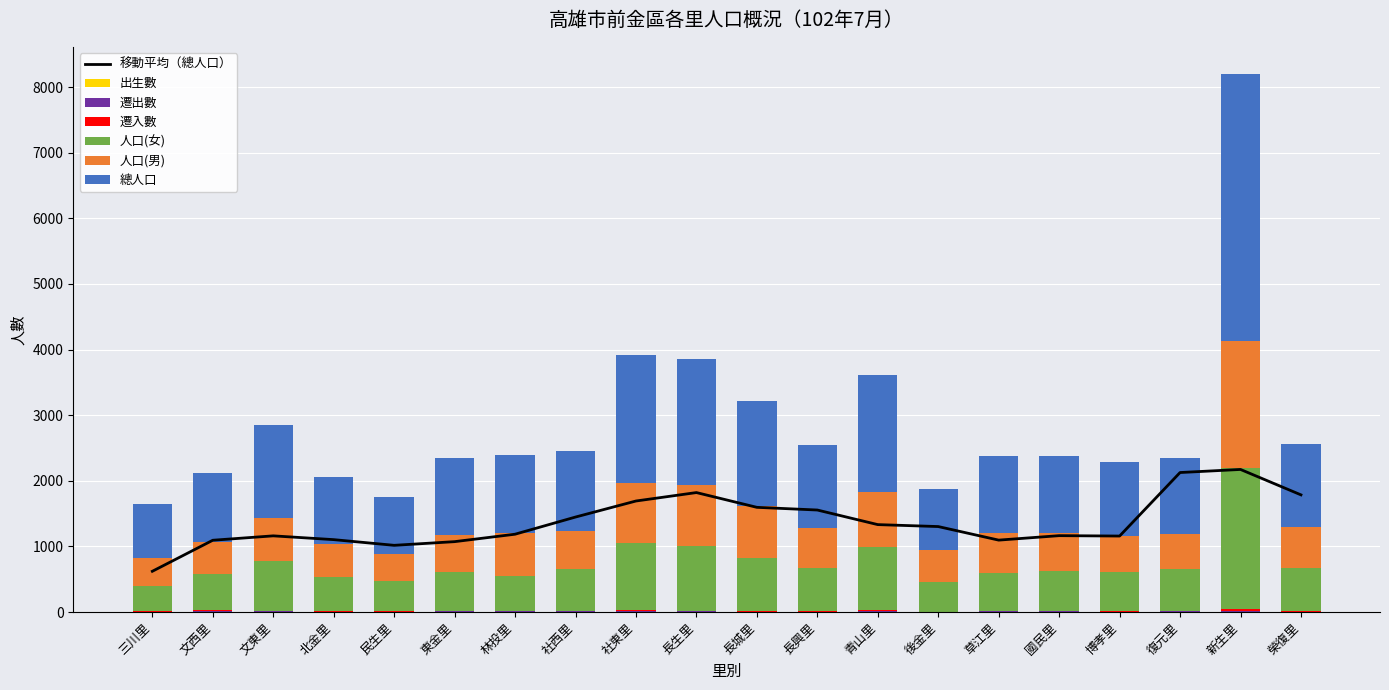

Reading left to right, what are all the values shown in this chart?

總人口: 三川里=817	文西里=1045	文東里=1419	北金里=1018	民生里=872	東金里=1159	林投里=1186	社西里=1212	社東里=1944	長生里=1919	長城里=1598	長興里=1269	青山里=1796	後金里=931	草江里=1180	國民里=1176	博孝里=1135	復元里=1162	新生里=4080	榮復里=1276
人口(男): 三川里=425	文西里=490	文東里=664	北金里=498	民生里=407	東金里=566	林投里=661	社西里=579	社東里=920	長生里=932	長城里=791	長興里=612	青山里=827	後金里=480	草江里=606	國民里=577	博孝里=548	復元里=531	新生里=1933	榮復里=622
人口(女): 三川里=392	文西里=555	文東里=755	北金里=520	民生里=465	東金里=593	林投里=525	社西里=633	社東里=1024	長生里=987	長城里=807	長興里=657	青山里=969	後金里=451	草江里=574	國民里=599	博孝里=587	復元里=631	新生里=2147	榮復里=654
遷入數: 三川里=3	文西里=12	文東里=4	北金里=12	民生里=8	東金里=10	林投里=2	社西里=11	社東里=16	長生里=14	長城里=8	長興里=9	青山里=13	後金里=2	草江里=9	國民里=13	博孝里=9	復元里=12	新生里=26	榮復里=7
遷出數: 三川里=6	文西里=17	文東里=11	北金里=4	民生里=6	東金里=11	林投里=17	社西里=12	社東里=9	長生里=7	長城里=5	長興里=4	青山里=13	後金里=4	草江里=6	國民里=10	博孝里=5	復元里=8	新生里=16	榮復里=3
出生數: 三川里=1	文西里=0	文東里=0	北金里=0	民生里=0	東金里=1	林投里=1	社西里=0	社東里=3	長生里=1	長城里=0	長興里=1	青山里=0	後金里=1	草江里=2	國民里=0	博孝里=2	復元里=1	新生里=1	榮復里=3